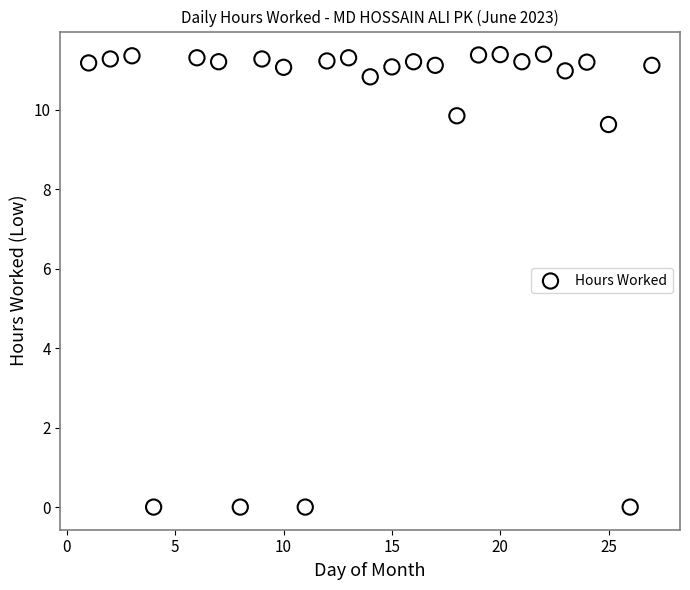

What is the range of X values (max minus min)?

26.0